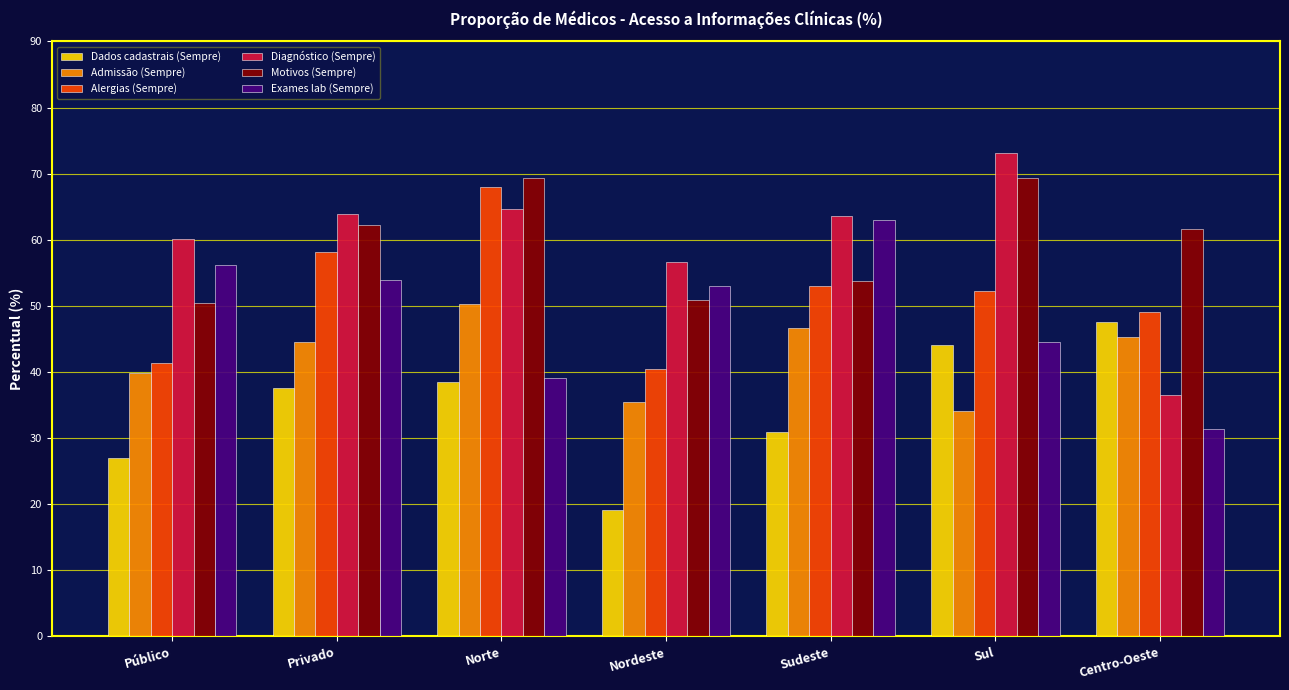

How many groups of bars are there?

7